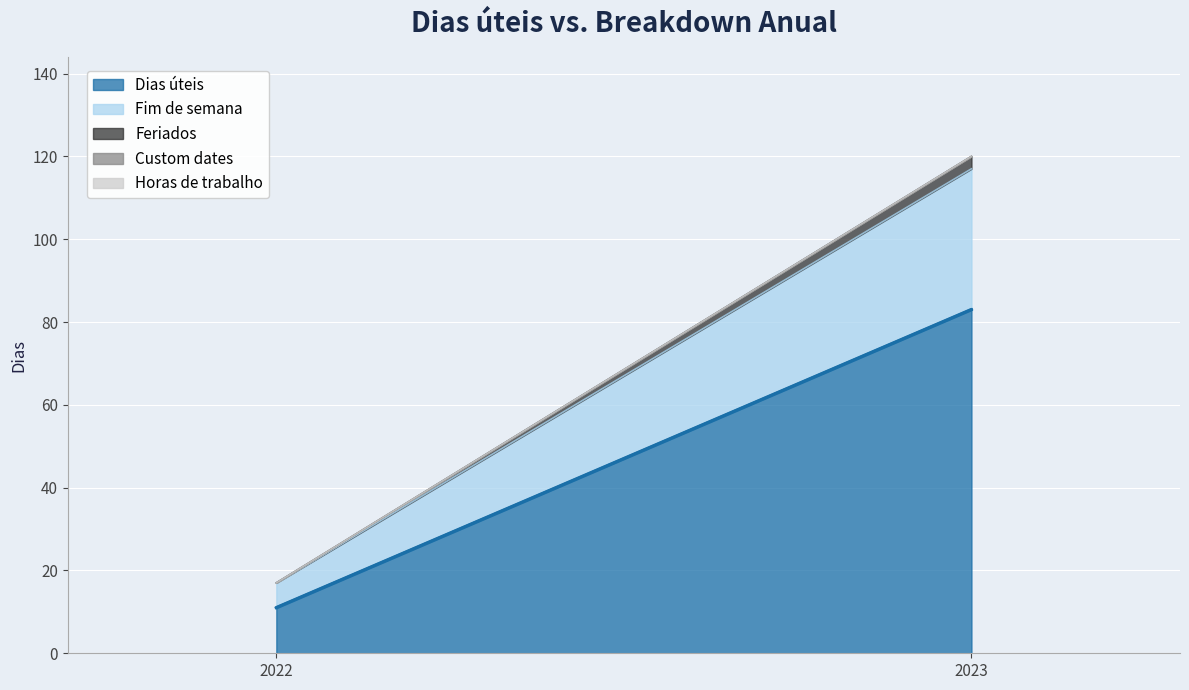

Reading left to right, list all the values displayed in this chart.

Dias úteis: 11	83
Fim de semana: 6	34
Feriados: 0	3
Custom dates: 0	0
Horas de trabalho: 0	0